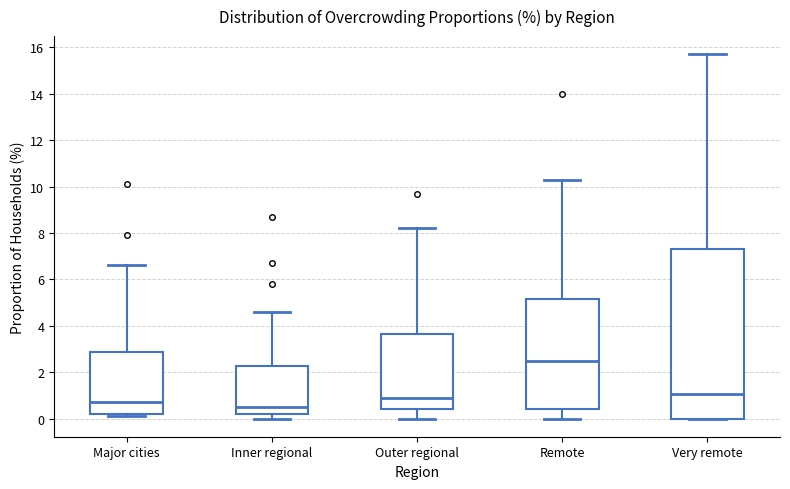

Reading left to right, transcribe this box plot: for each box, give where its median line is, the range the box spans, and where its two whiskers end, as read against the y-axis. The values are not printed on the chart, so give them approximately, as read against the axis.

Major cities: median 0.8, box 0.2 to 2.8, whiskers 0.2 (just below the box's lower edge) to 6.6
Inner regional: median 0.6, box 0.2 to 2.2, whiskers 0.0 to 4.6
Outer regional: median 1.0, box 0.4 to 3.6, whiskers 0.0 to 8.2
Remote: median 2.6, box 0.4 to 5.2, whiskers 0.0 to 10.4
Very remote: median 1.0, box 0.0 to 7.4, whiskers 0.0 to 15.8